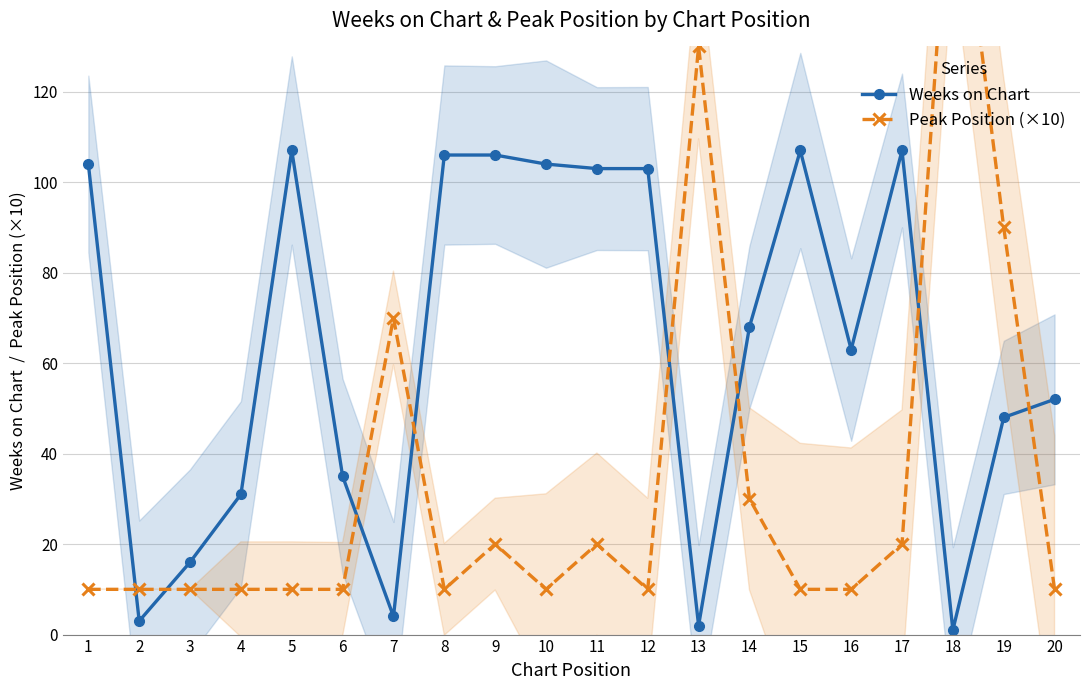

In Weeks on Chart, how many points are lower than both neighbors (excluding endpoints)?

5